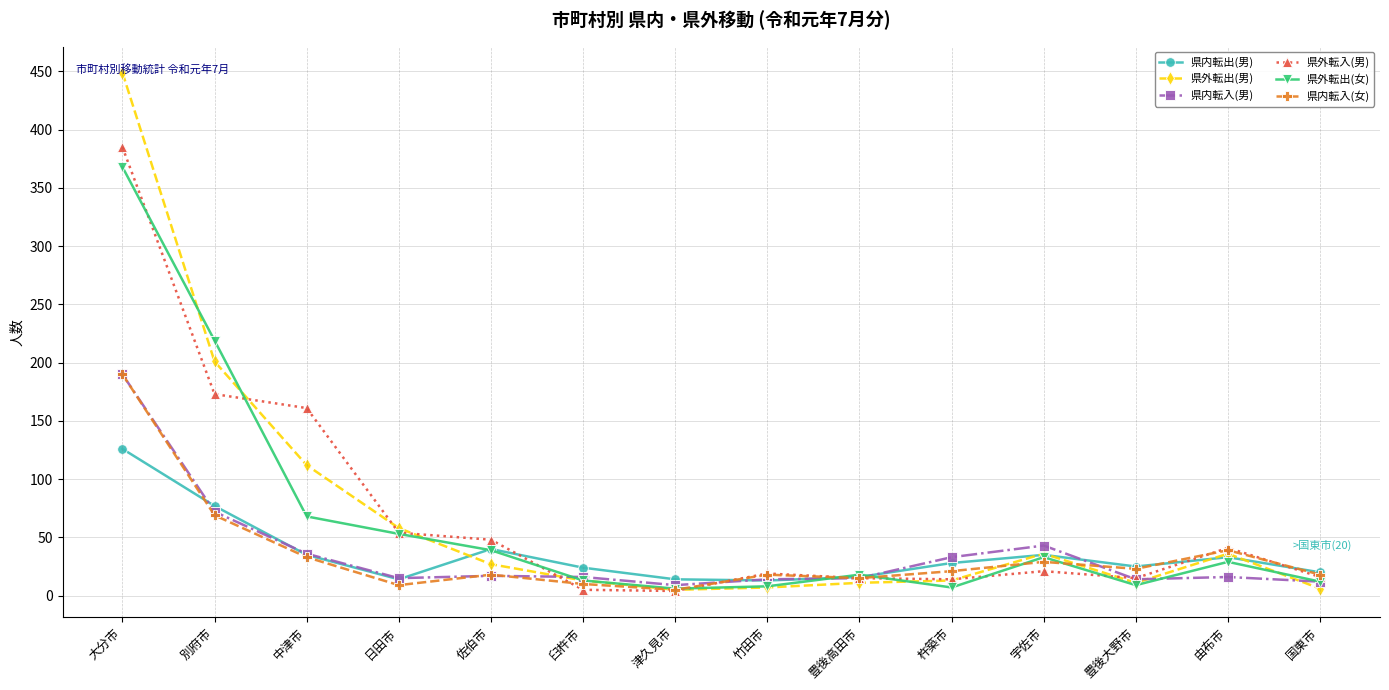

The 県外転出(男) series shows 449 at 大分市. True or false?

True